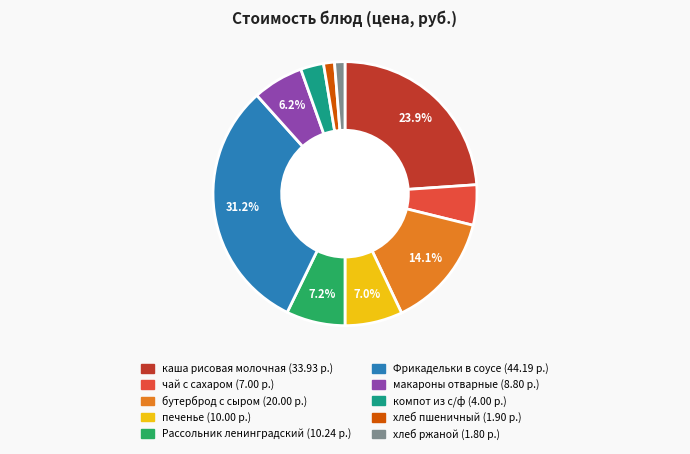

How many slices are in this pie chart?

10